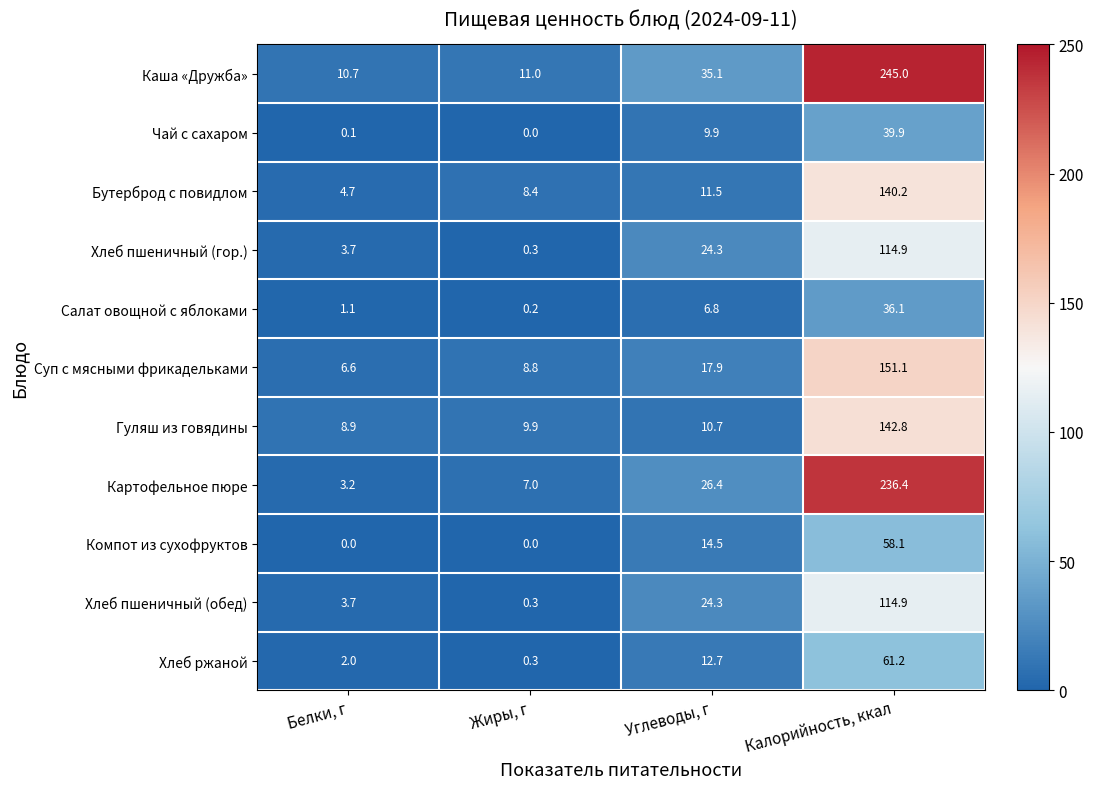

Is it true that Картофельное пюре equals 36.8 at Углеводы, г?

False